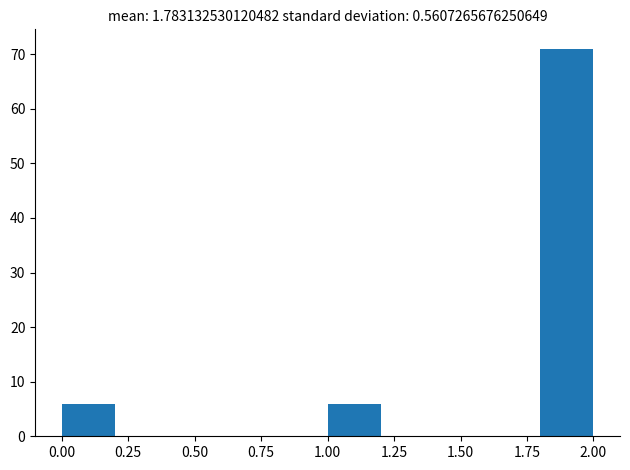

Reading left to right, transcribe this chart: for each bar, give the range it covers on the x-axis and its height. The values are not printed on the chart, so give them approximately, as read against the axis.

0.0 to 0.2: 6
0.2 to 0.4: 0
0.4 to 0.6: 0
0.6 to 0.8: 0
0.8 to 1.0: 0
1.0 to 1.2: 6
1.2 to 1.4: 0
1.4 to 1.6: 0
1.6 to 1.8: 0
1.8 to 2.0: 71